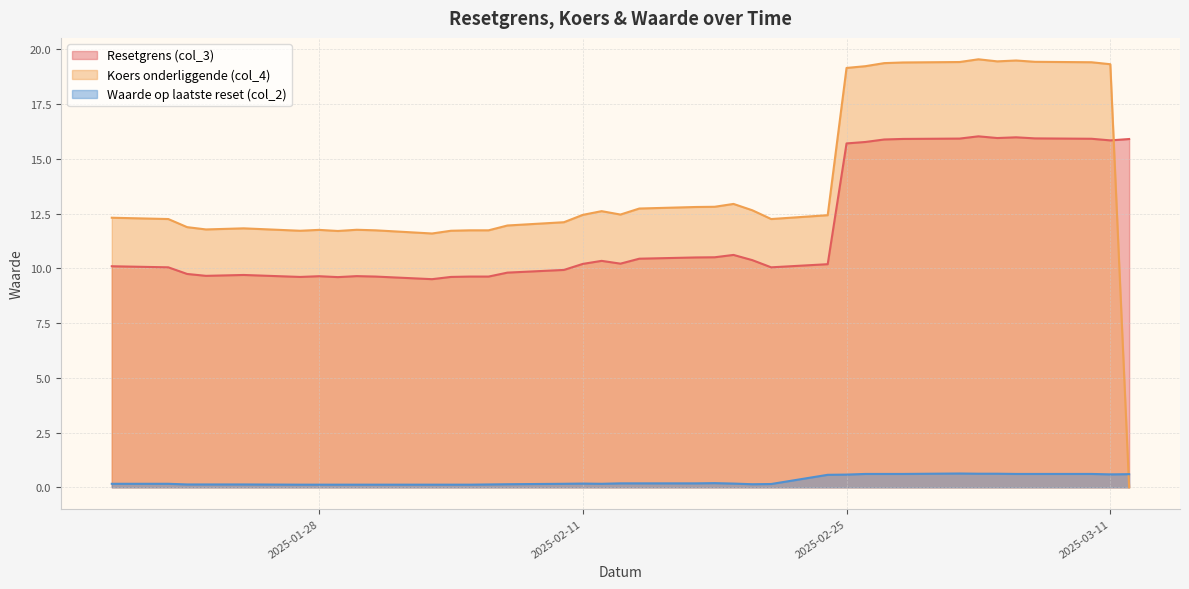

What is the difference between the maximum and minimum values in the Waarde op laatste reset (col_2) series?

0.5